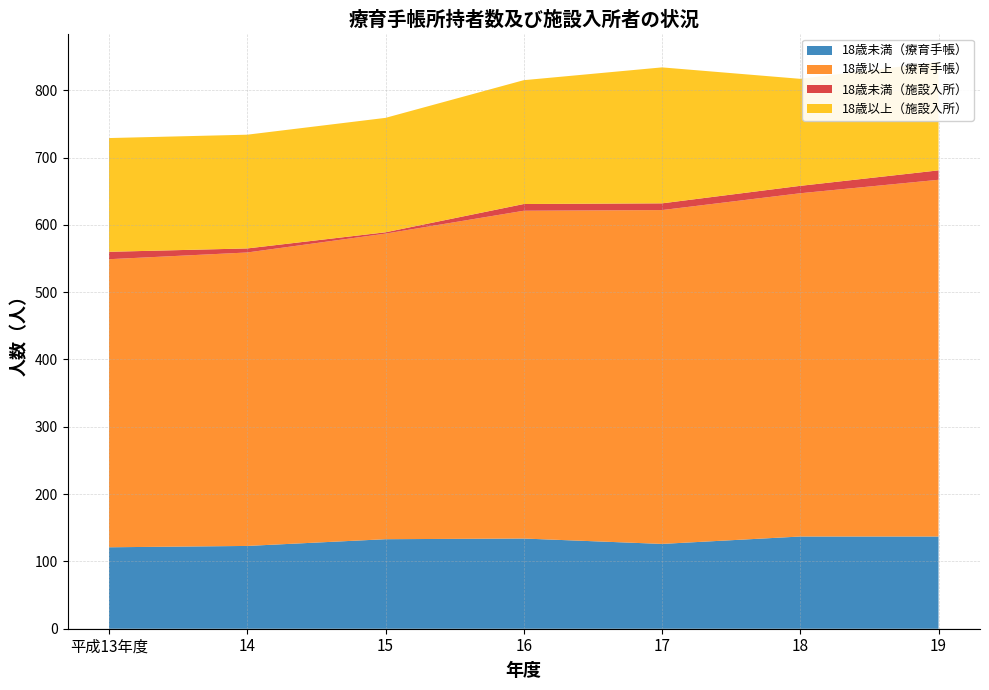

Reading left to right, extract all data points from this chart.

18歳未満（療育手帳）: 平成13年度=121	14=123	15=133	16=134	17=126	18=137	19=137
18歳以上（療育手帳）: 平成13年度=428	14=436	15=454	16=487	17=496	18=510	19=530
18歳未満（施設入所）: 平成13年度=11	14=6	15=2	16=10	17=10	18=11	19=14
18歳以上（施設入所）: 平成13年度=169	14=169	15=170	16=184	17=202	18=159	19=161